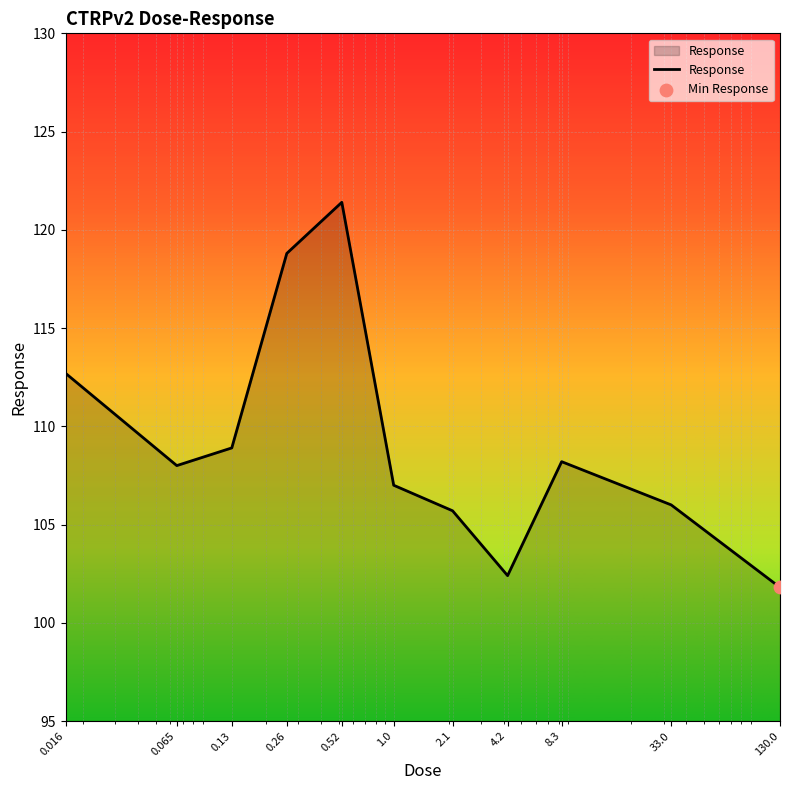

What is the greatest value displayed?

121.4